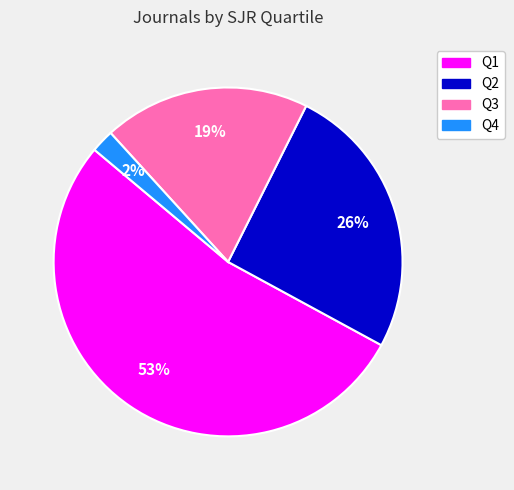

To the nearest percent, what is the combined percentage of Q2 and Q4?

28%